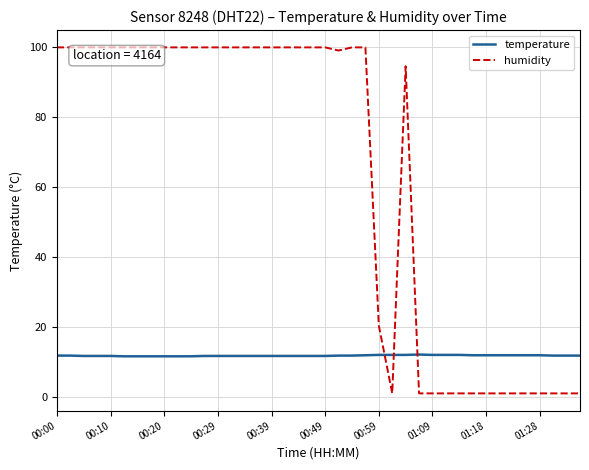

List the series in order of their overall mean, lowest first.

temperature, humidity